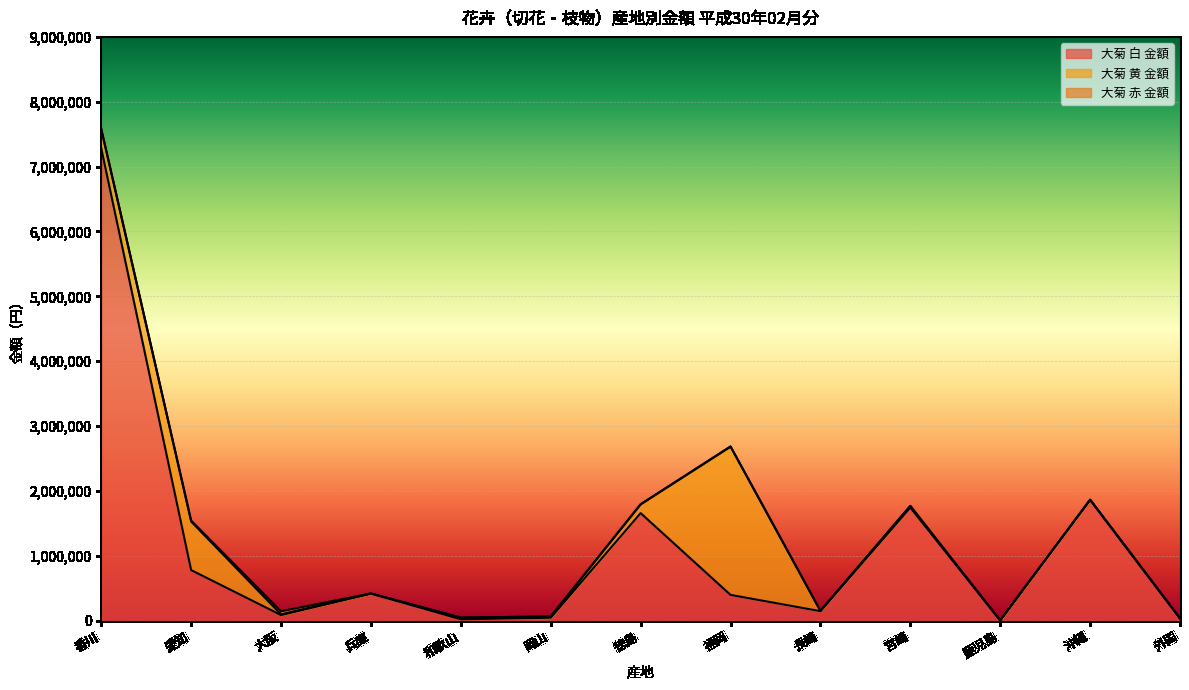

What is the value of the 大菊 白 金額 point at the 10th from the left?

1743984